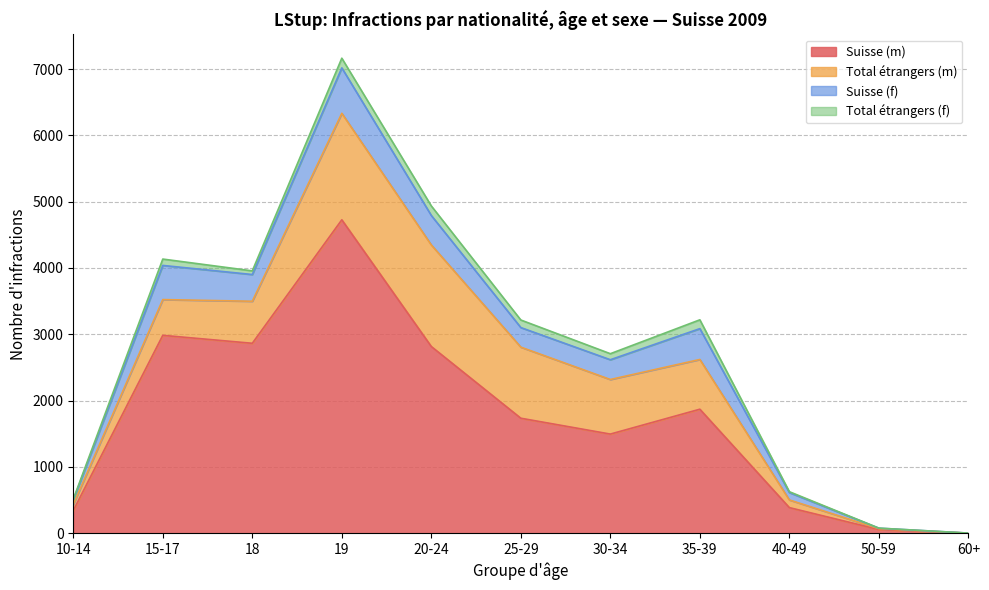

The Suisse (m) series shows 2864 at 18. True or false?

True